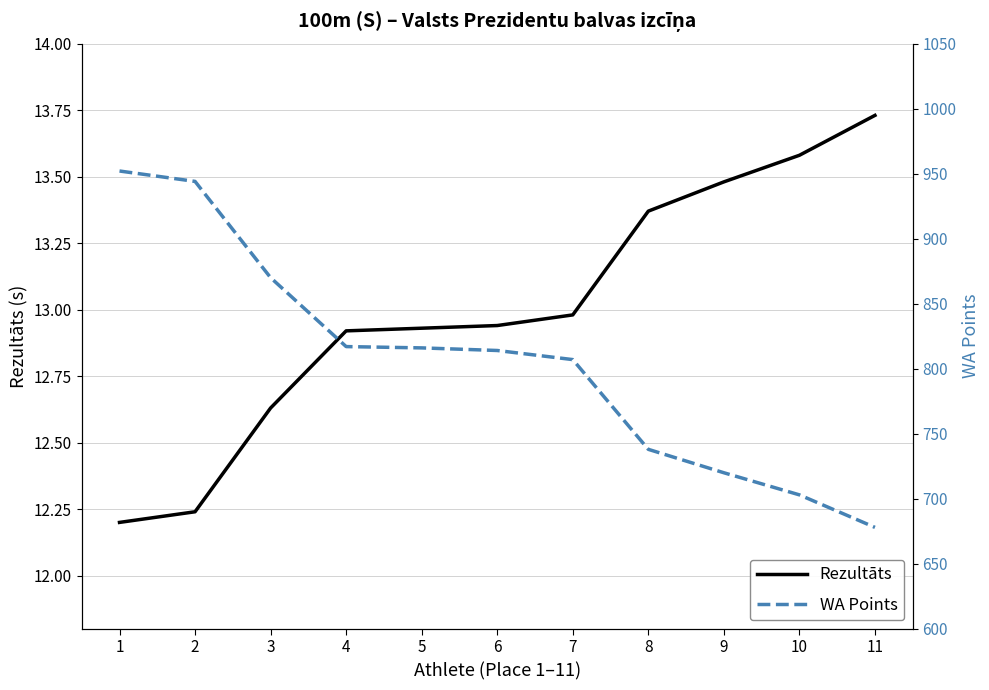

What is the total value across all series at 10?

716.6